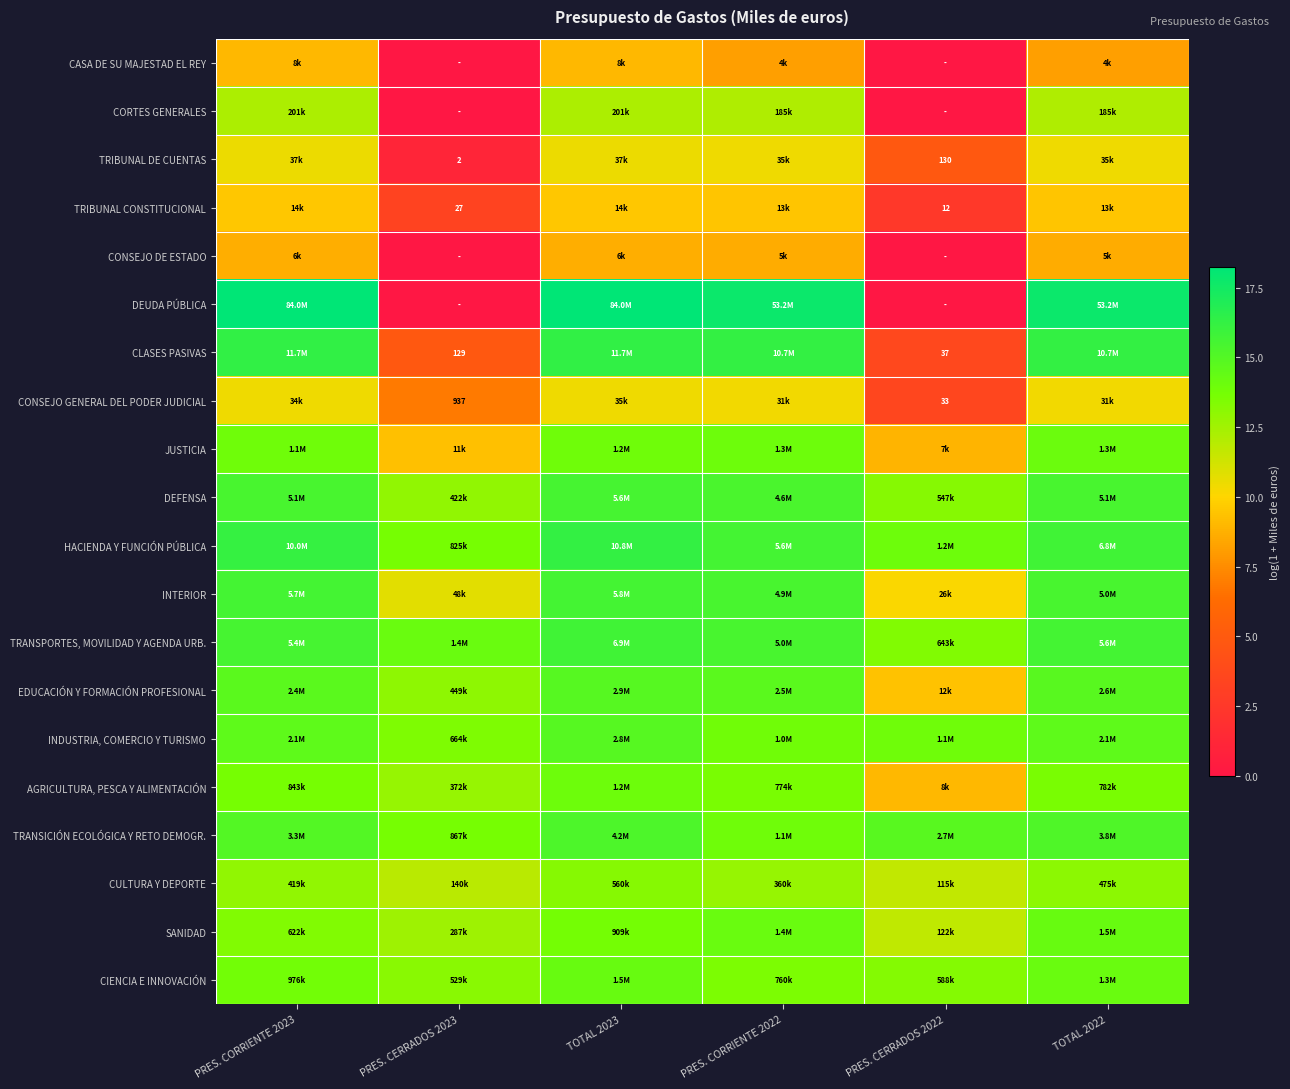

At how many categories does at least one series exceed 17?

4